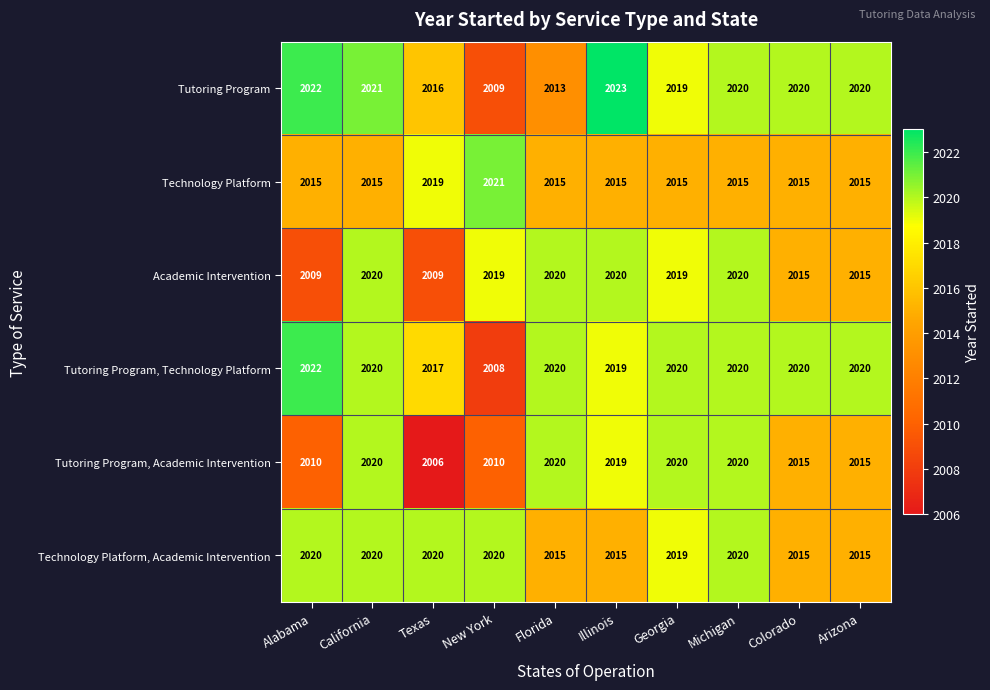

What is the sum of all Tutoring Program, Academic Intervention values?

20155